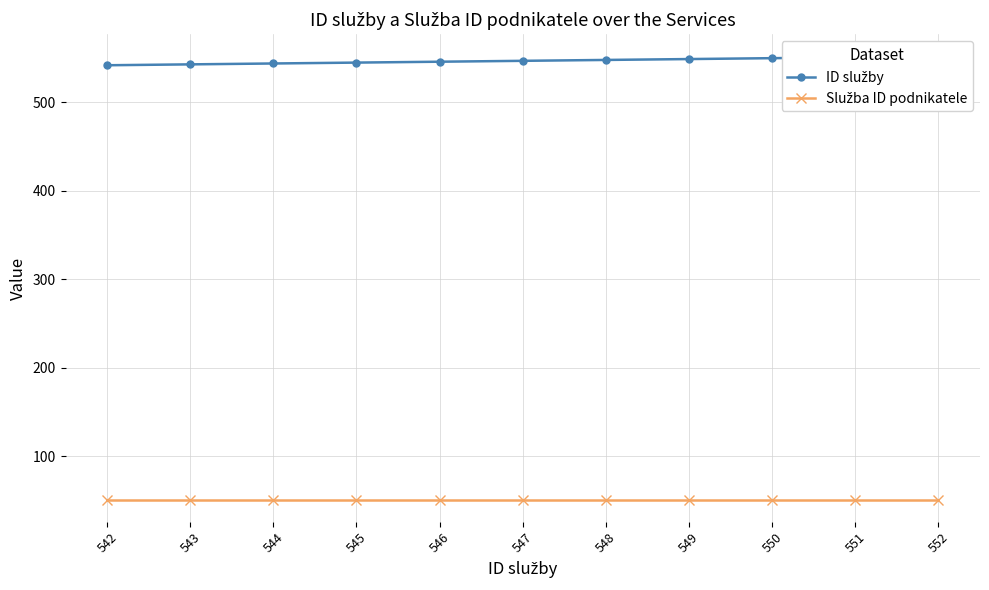

What is the average value of the Služba ID podnikatele series?

51